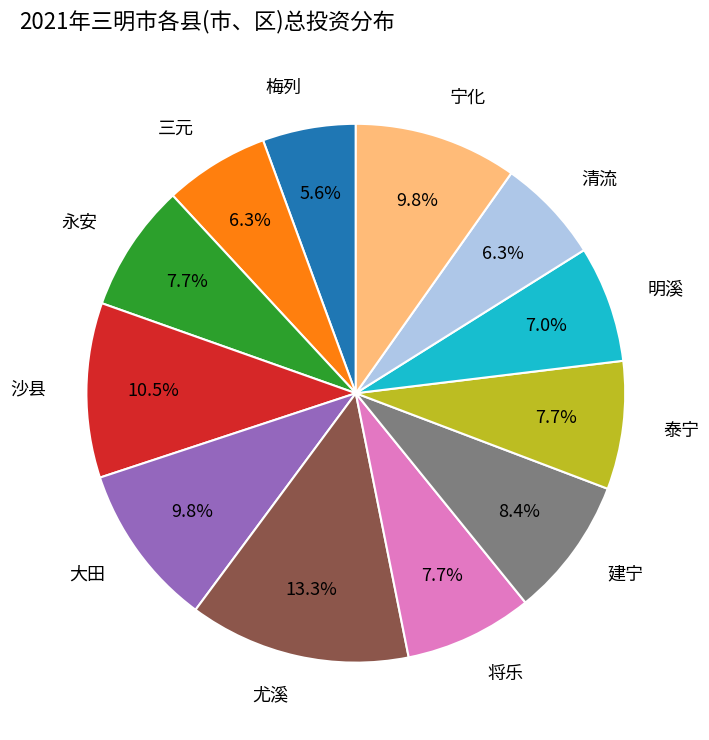

True or false: 永安 accounts for 8% of the total.

True